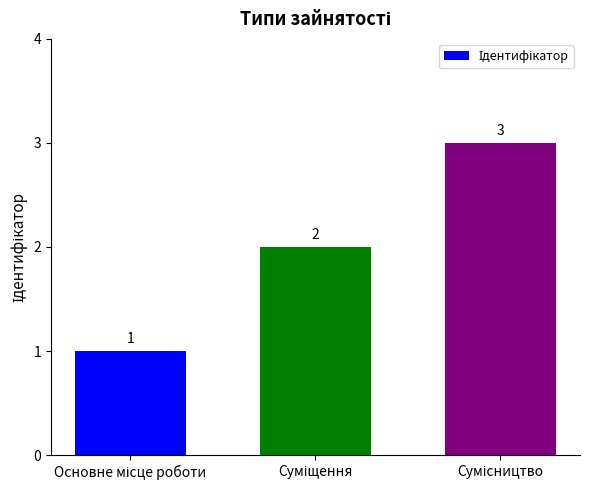

What is the greatest value displayed?

3